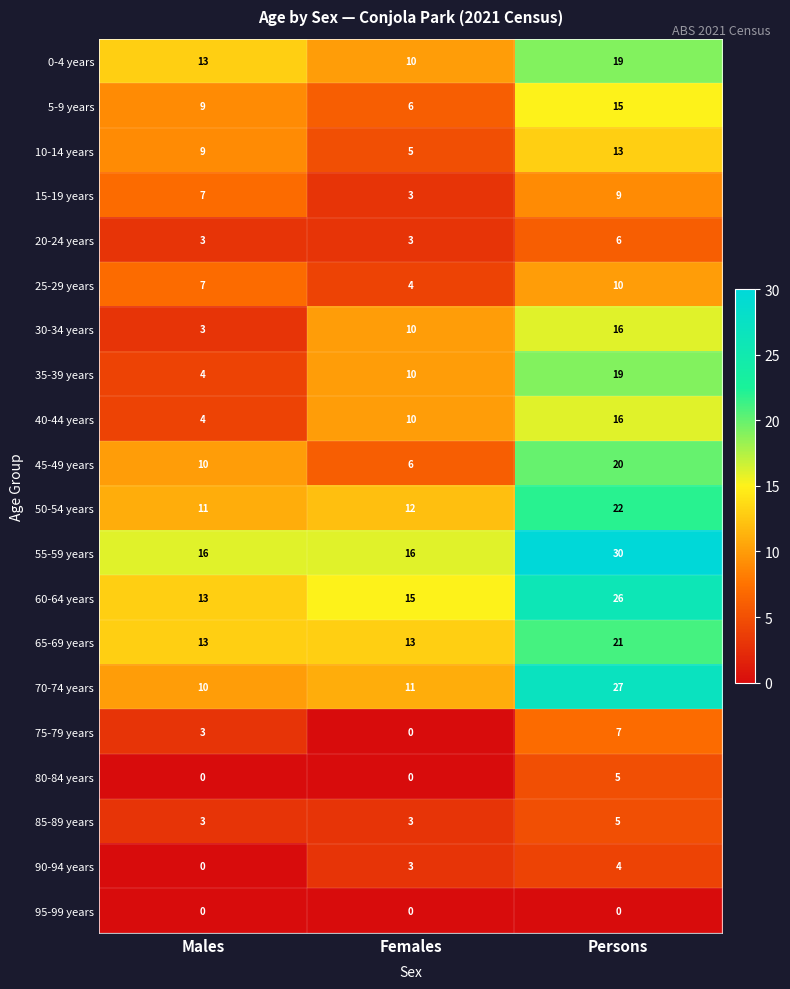

What is the difference between the 40-44 years values at Persons and Females?

6